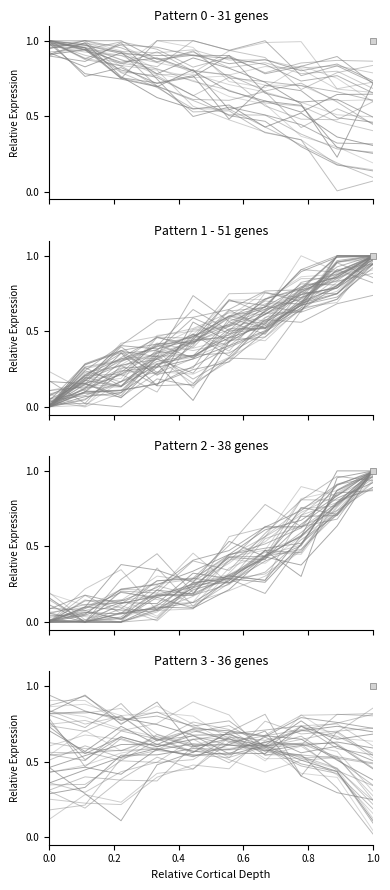

At which category does Pattern 3 - 36 genes reach its first local peak?

0.8